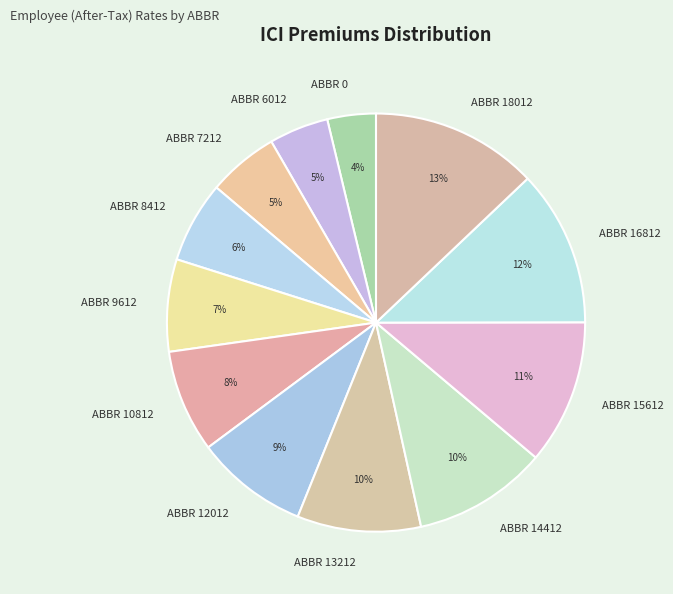

Which has a higher value, ABBR 13212 or ABBR 18012?

ABBR 18012